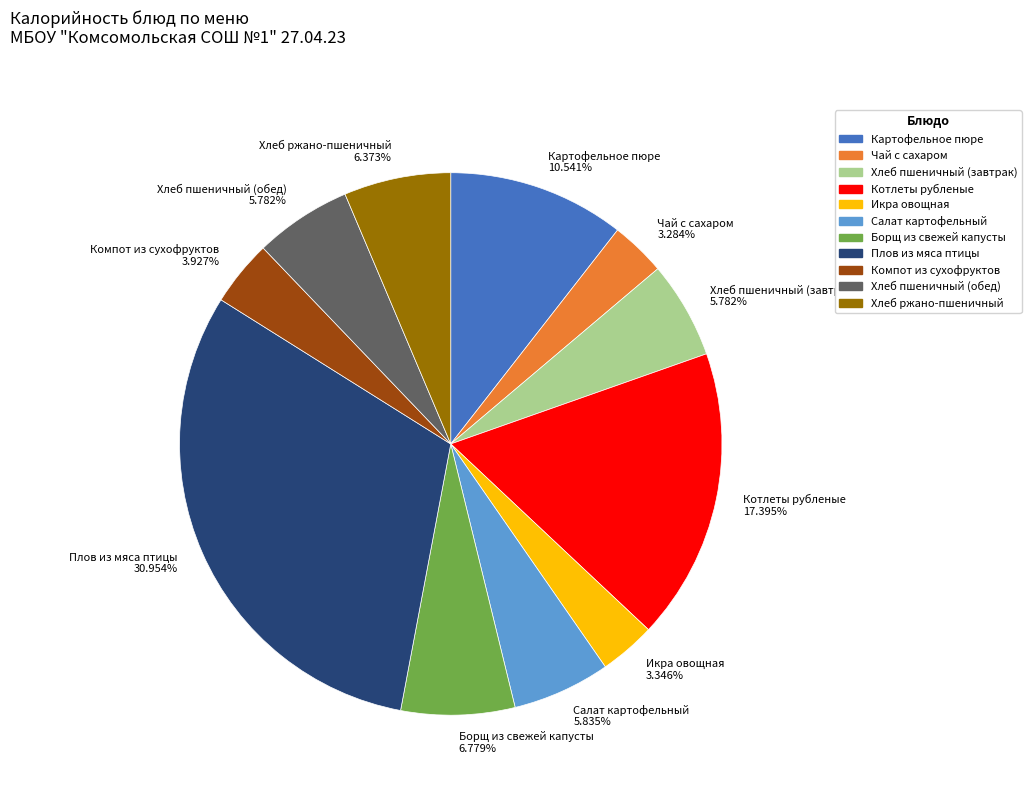

Is it true that Плов из мяса птицы is 31% of the pie?

True